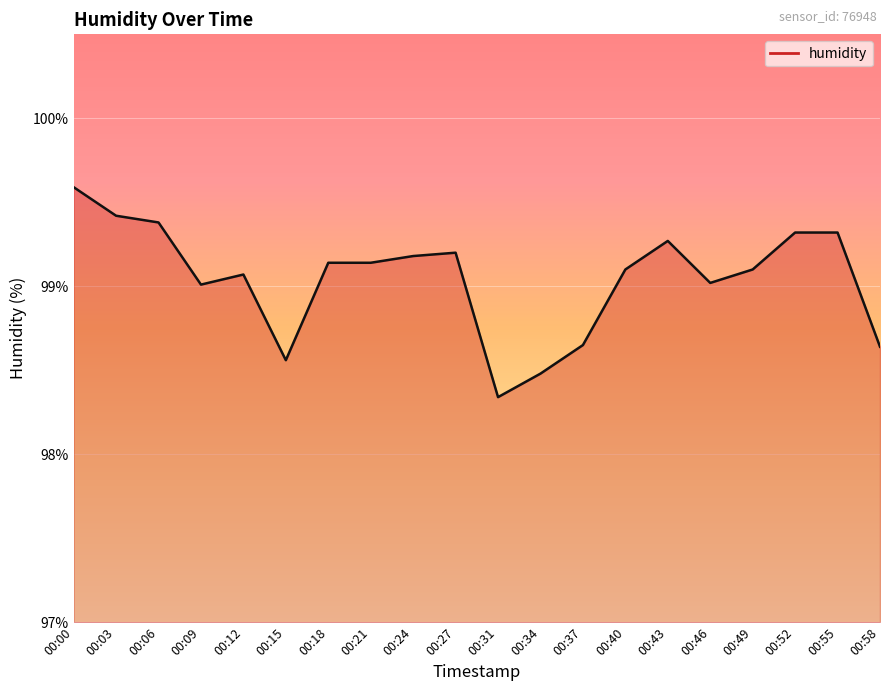

The value at 00:21 is 157.0. True or false?

False